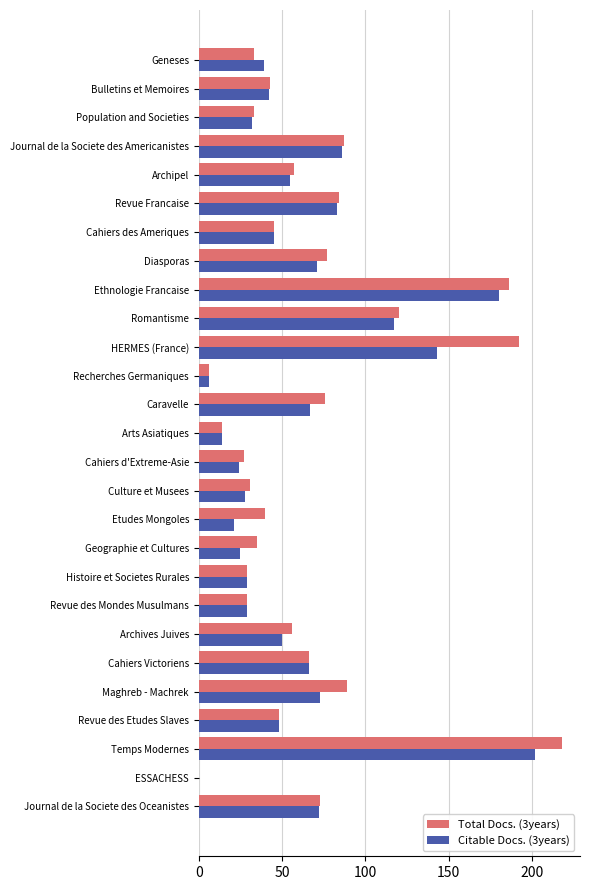

True or false: Citable Docs. (3years) has a value of 28 at Culture et Musees.

True